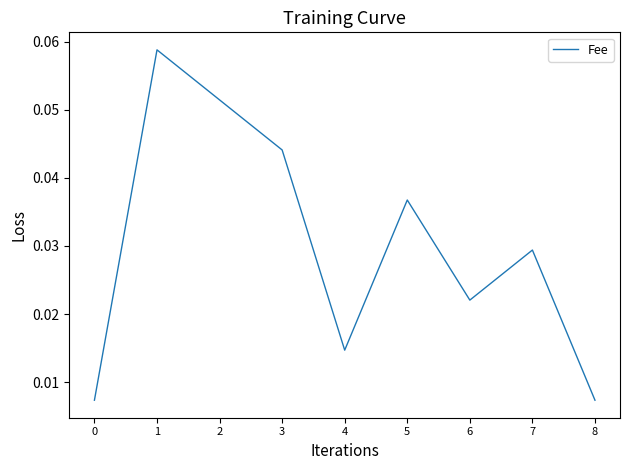

How many series are shown in this chart?

1